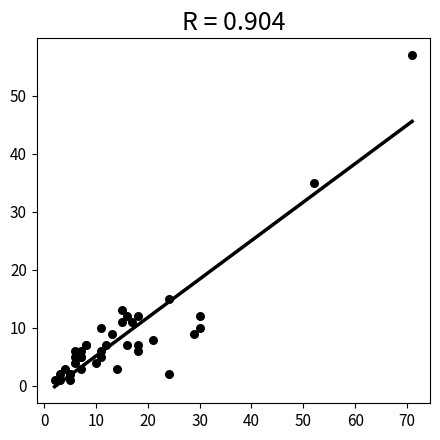

What Y value in the scatter plot is closest to 29?

35